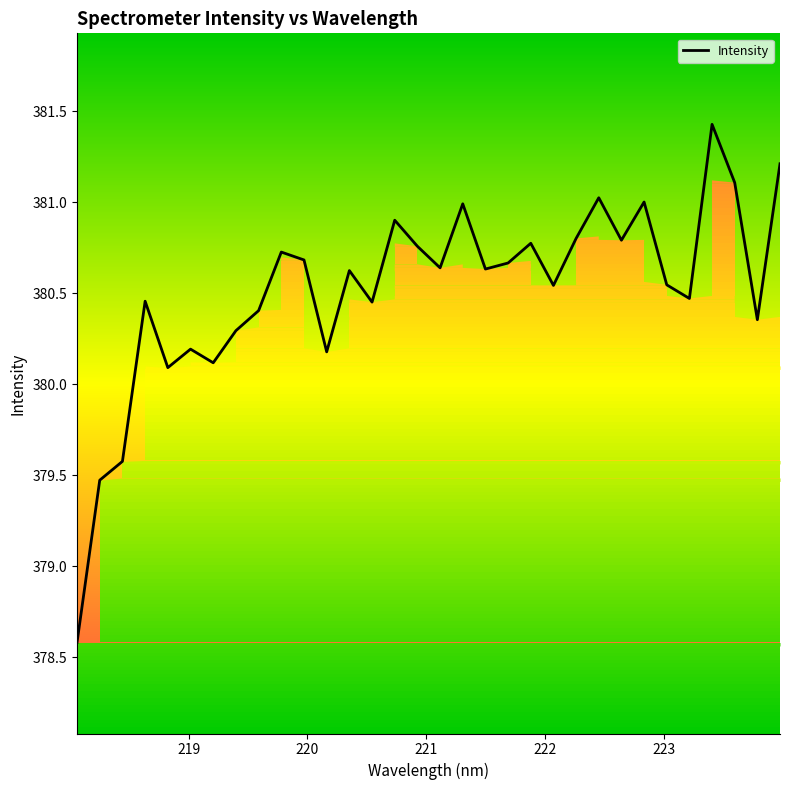

What is the lowest value of the Intensity series?

378.6